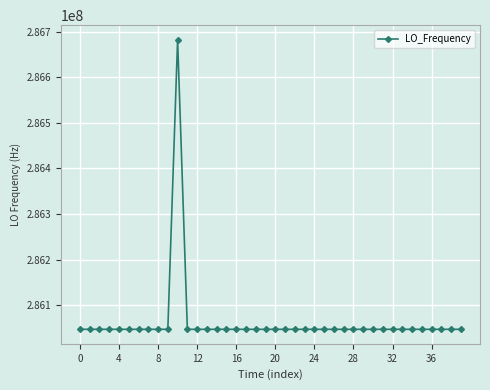

What is the value of the 4th point from the left?

286047023.6